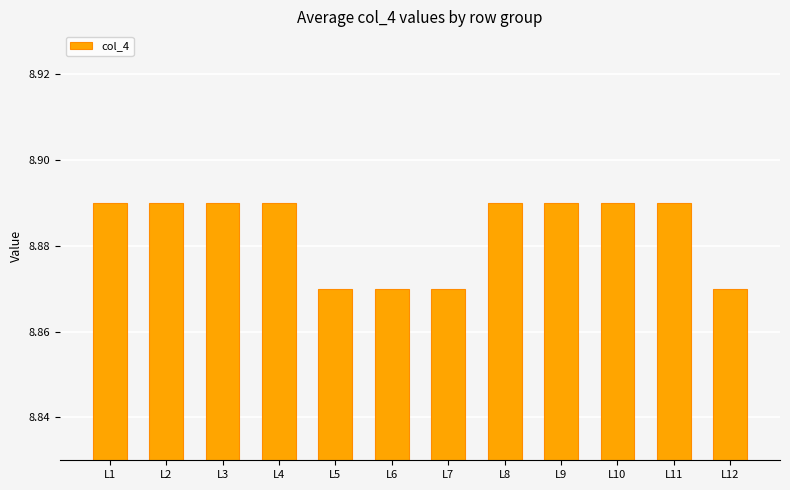

Does the chart contain stacked bars?

No